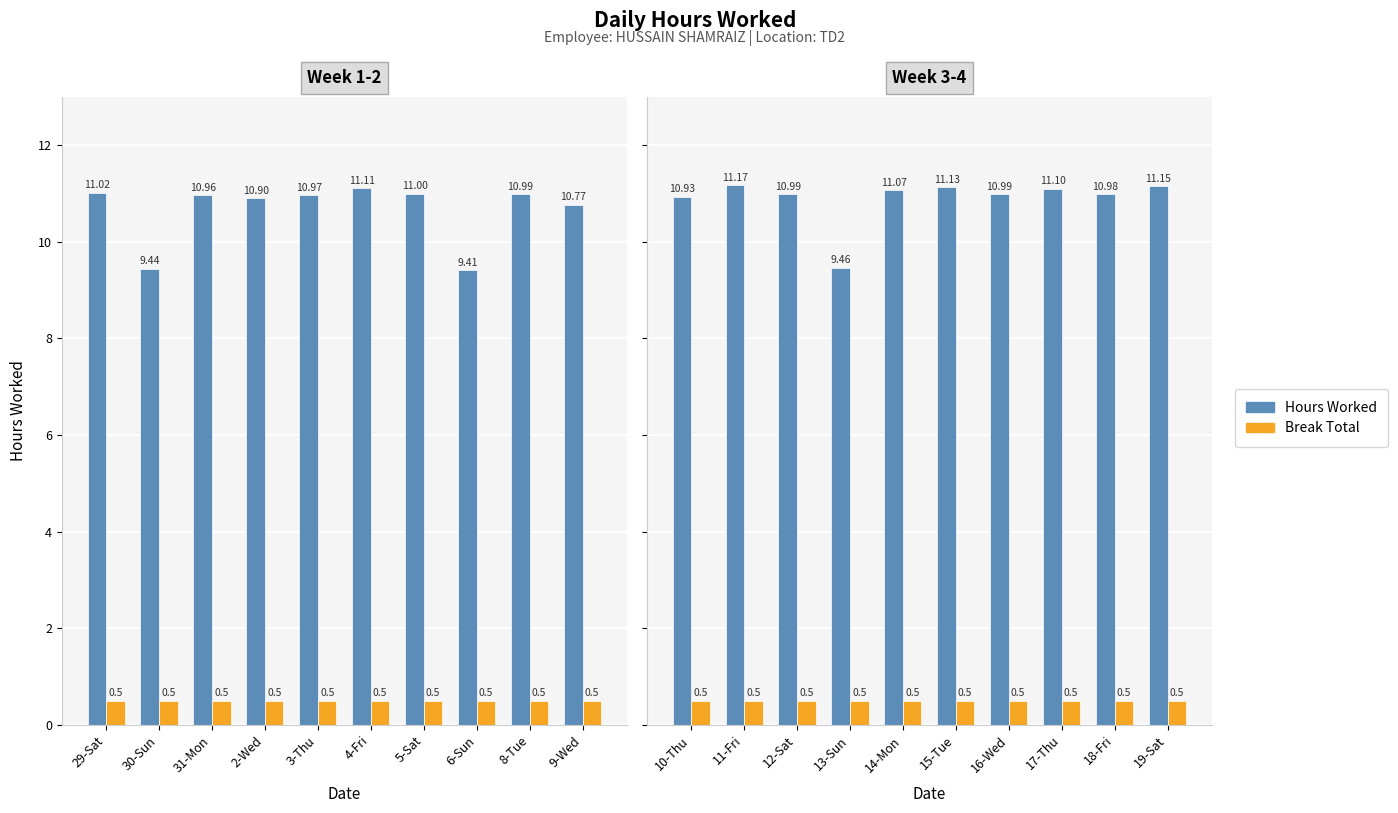

What position from the right is 16-Wed?

4